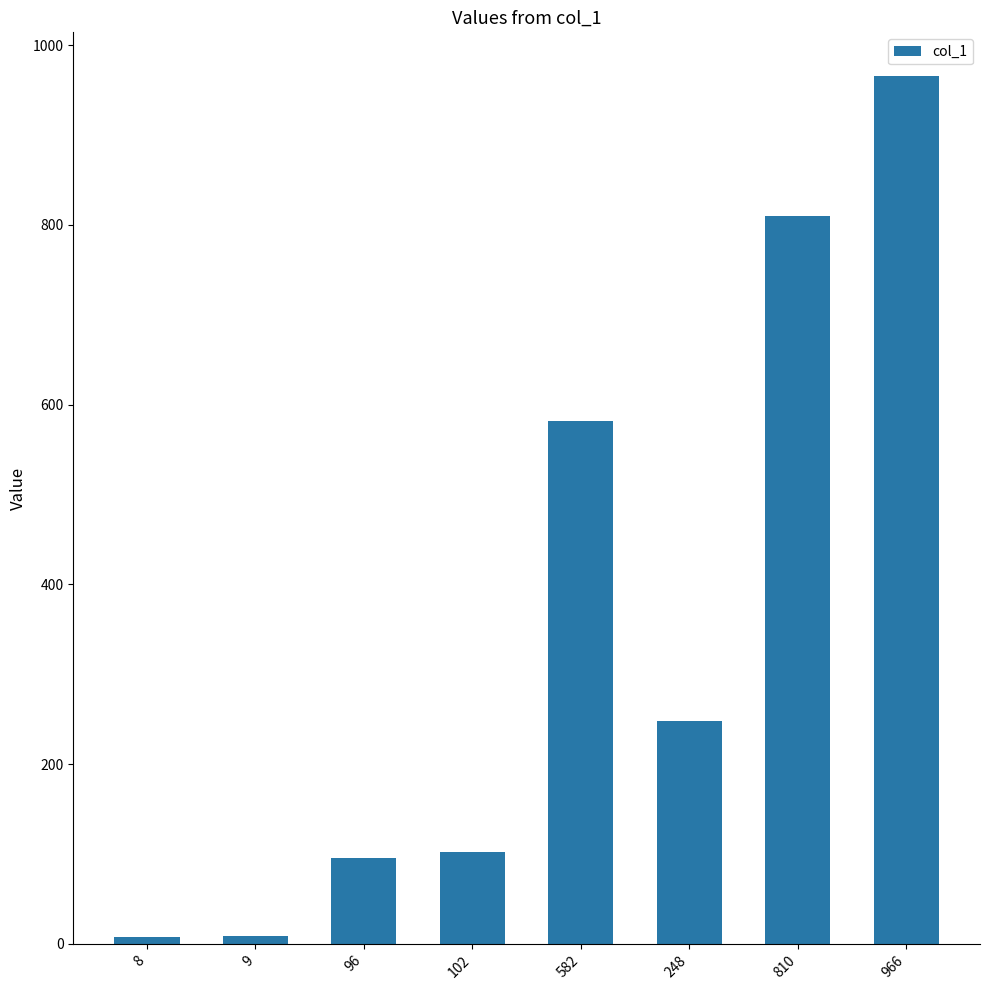

How many categories are shown in the chart?

8